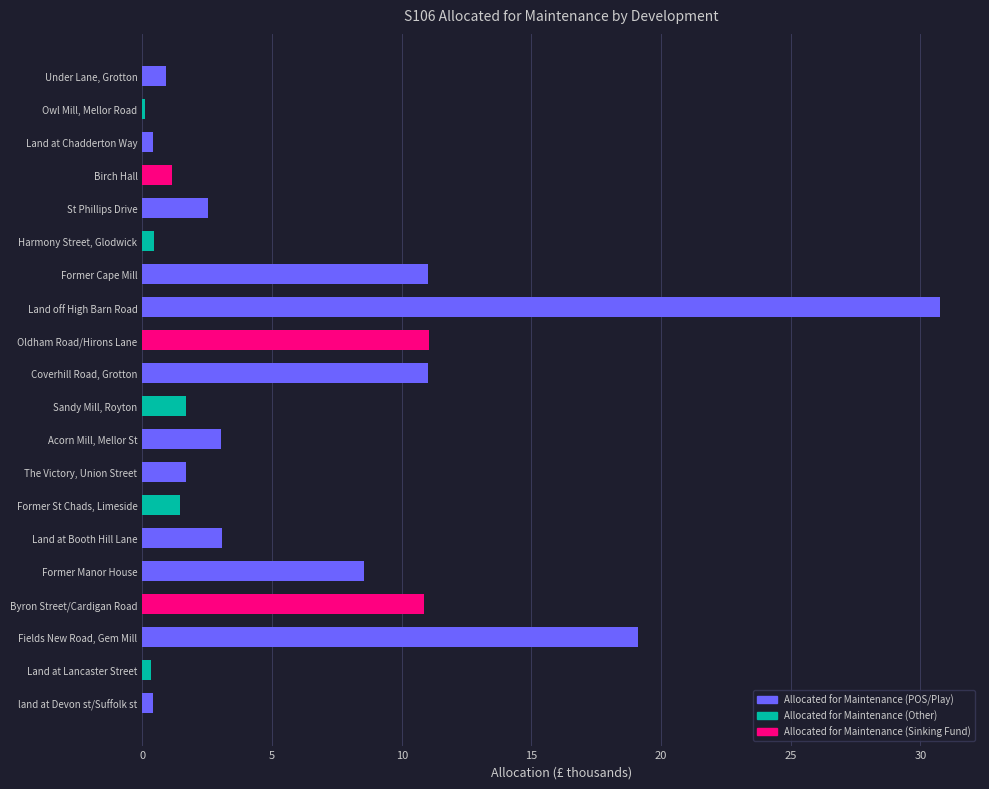

What is the label of the 17th bar from the bottom?

Birch Hall